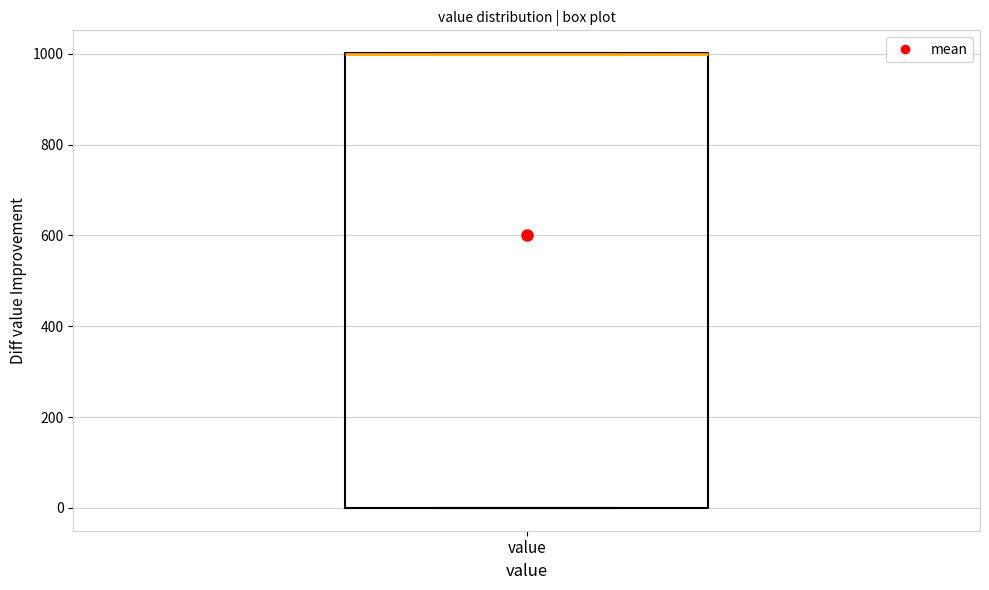

Transcribe this box plot: give where the median line is, the range the box spans, and where the two whiskers end, as read against the y-axis. The values are not printed on the chart, so give them approximately, as read against the axis.

median 1000 (drawn on the box's upper edge), box 0 to 1000, whiskers 0 to 1000